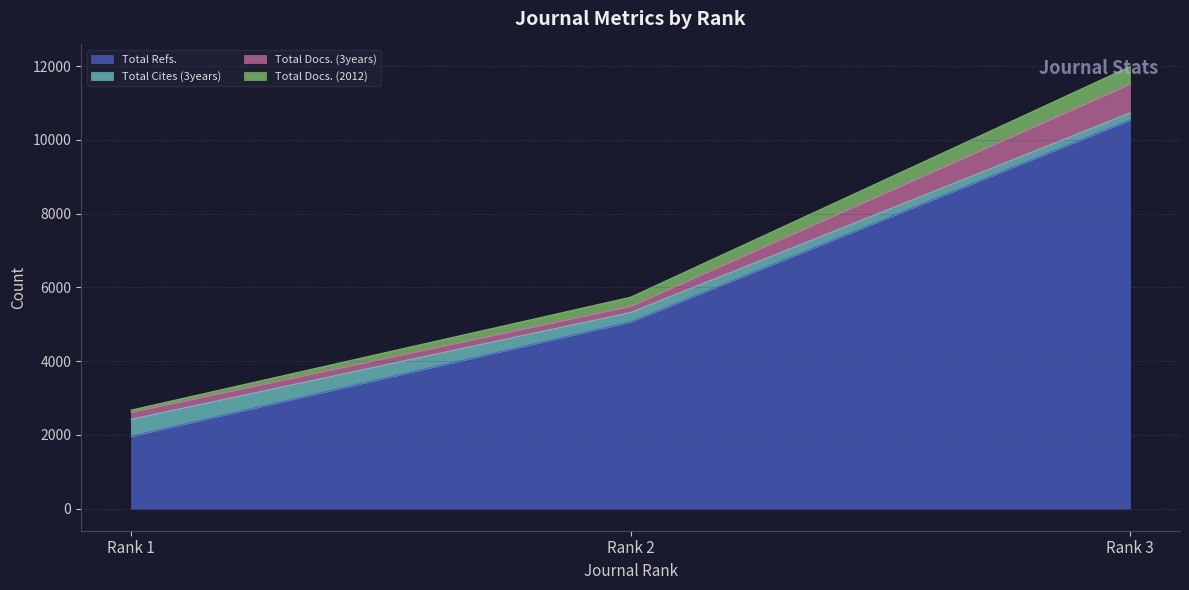

At which label is Total Refs. closest to 6251?

Rank 2